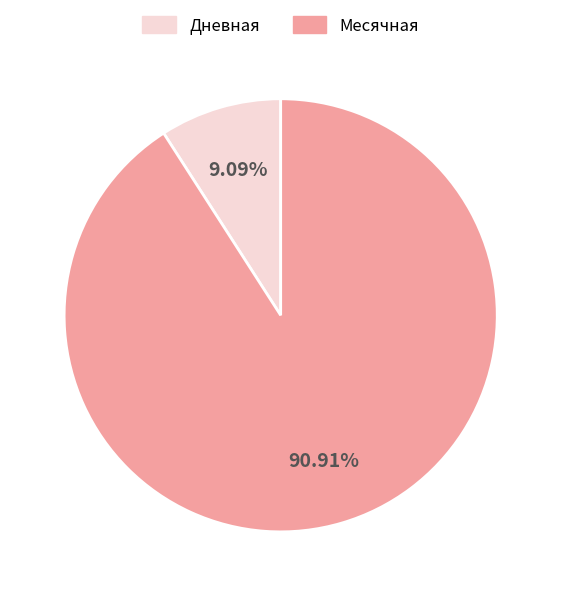

Which has a higher value, Дневная or Месячная?

Месячная